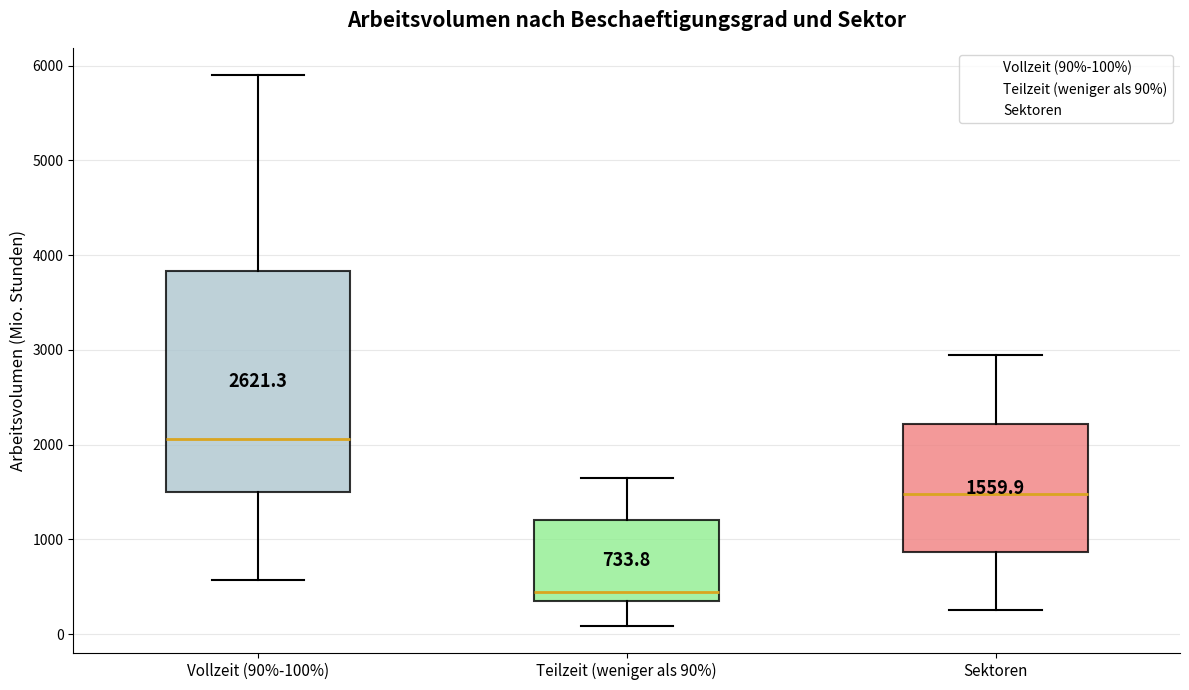

Which box's median line is the lowest?

Teilzeit (weniger als 90%)